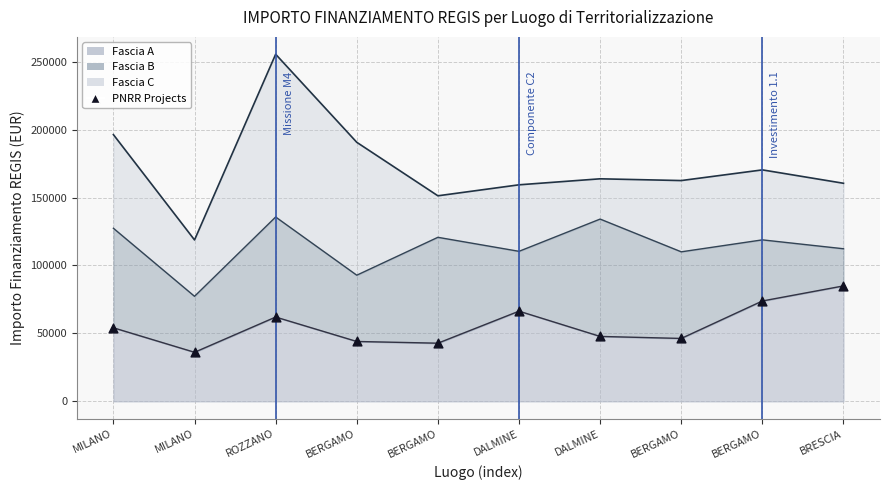

What is the change in value from DALMINE to BERGAMO?

+7493.0